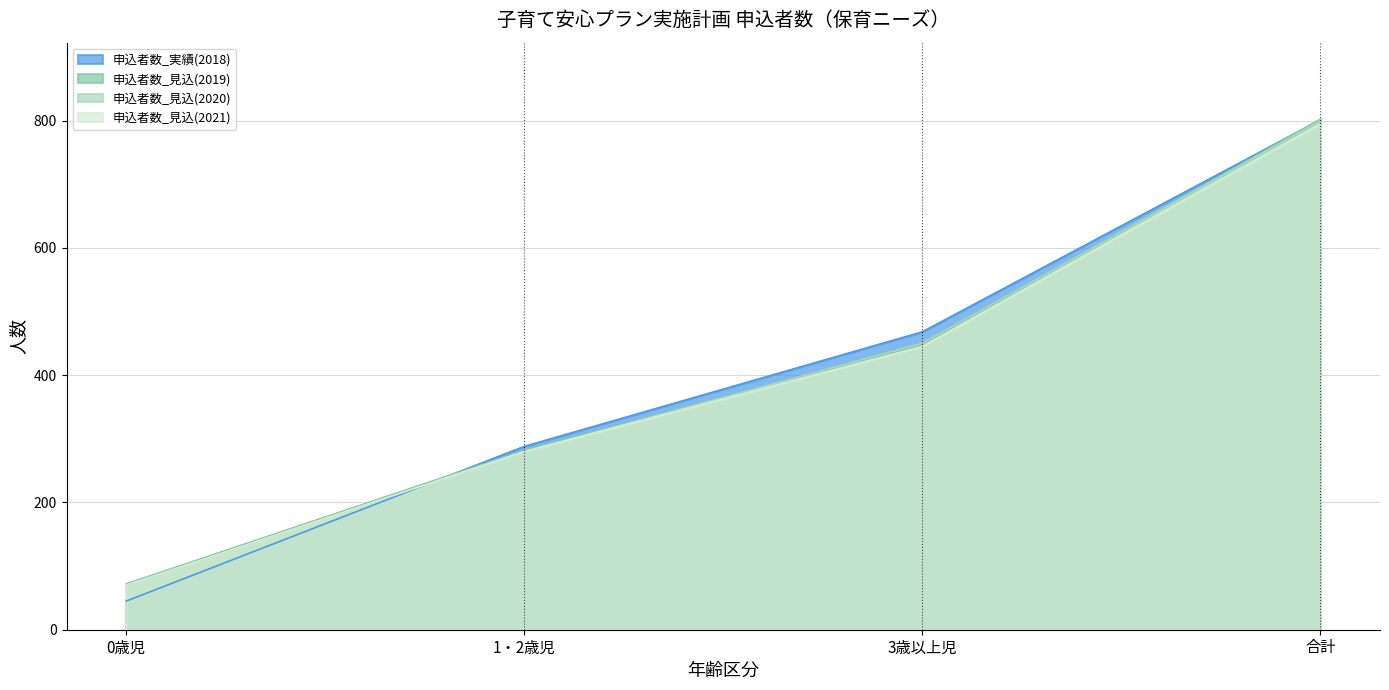

What are all the series names shown in the legend?

申込者数_実績(2018), 申込者数_見込(2019), 申込者数_見込(2020), 申込者数_見込(2021)